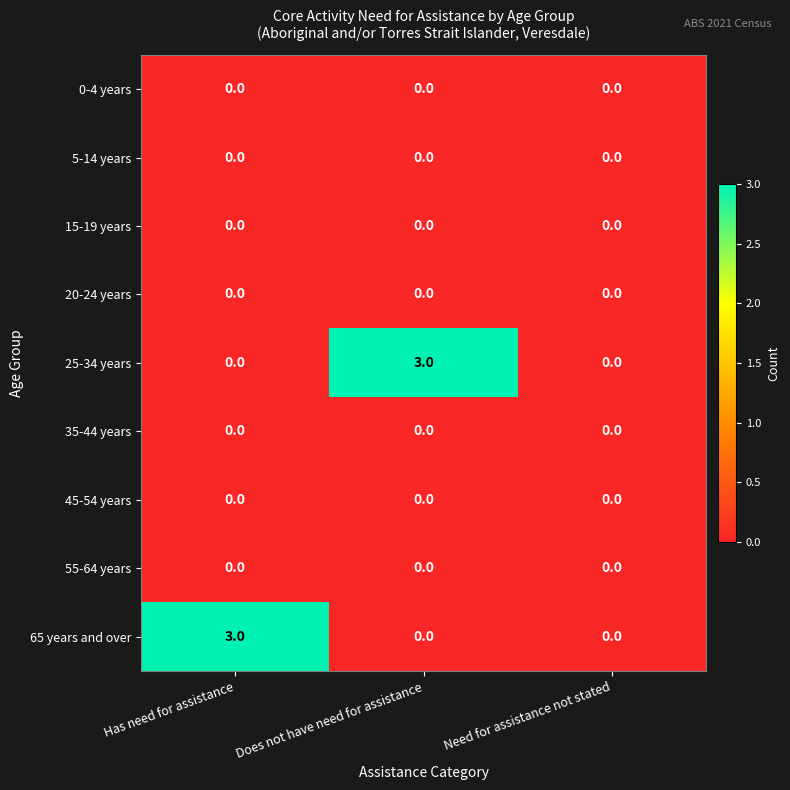

What is the spread (max minus min) of values at Has need for assistance?

3